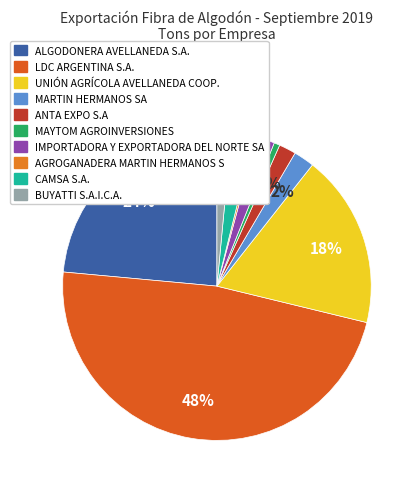

How many segments does this pie chart have?

10